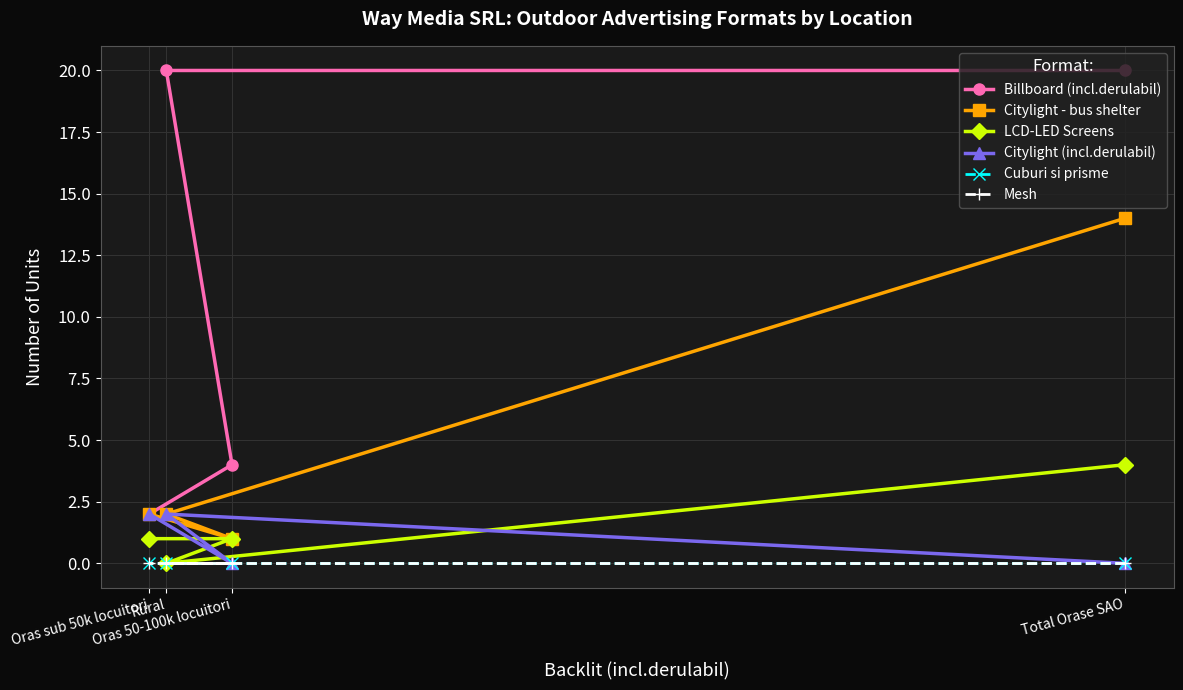

At which category is the sum across all series the highest?

Total Orase SAO